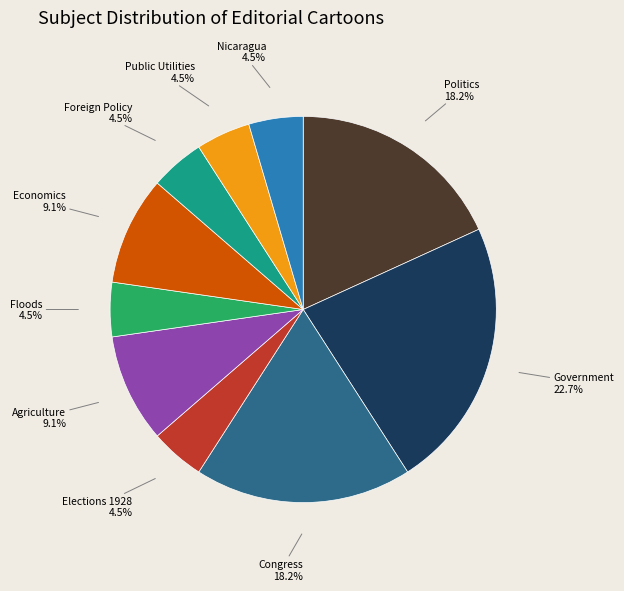

Is there a majority slice in this chart?

No